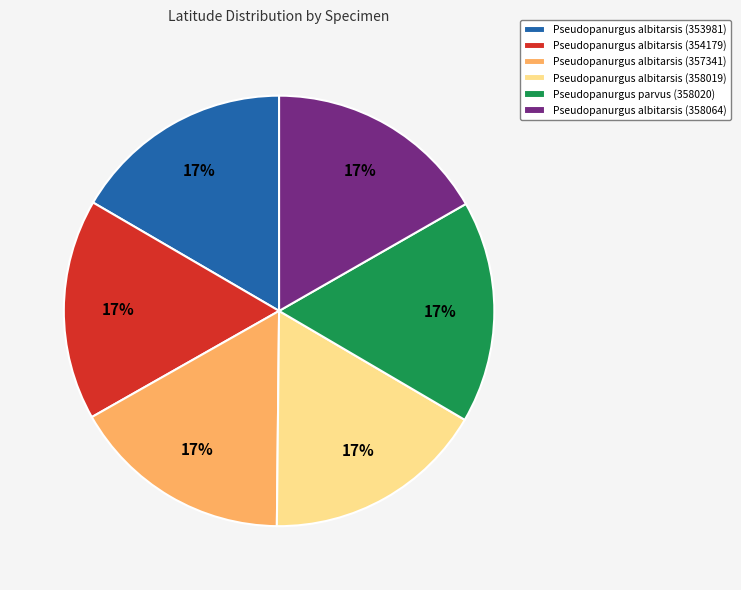

What percentage is the Pseudopanurgus albitarsis (358019) slice, to the nearest percent?

17%